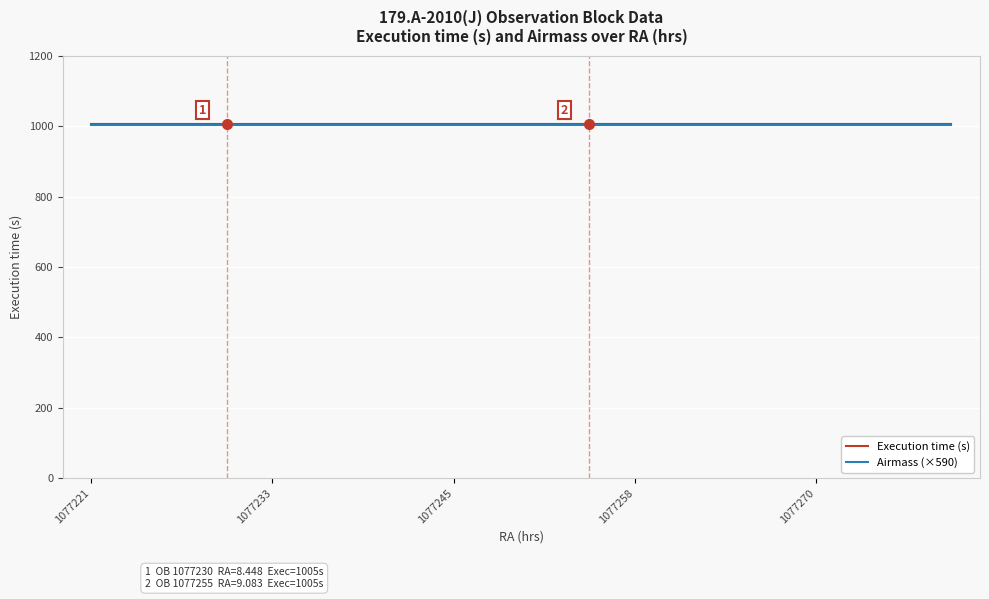

How many categories are shown in the chart?

20